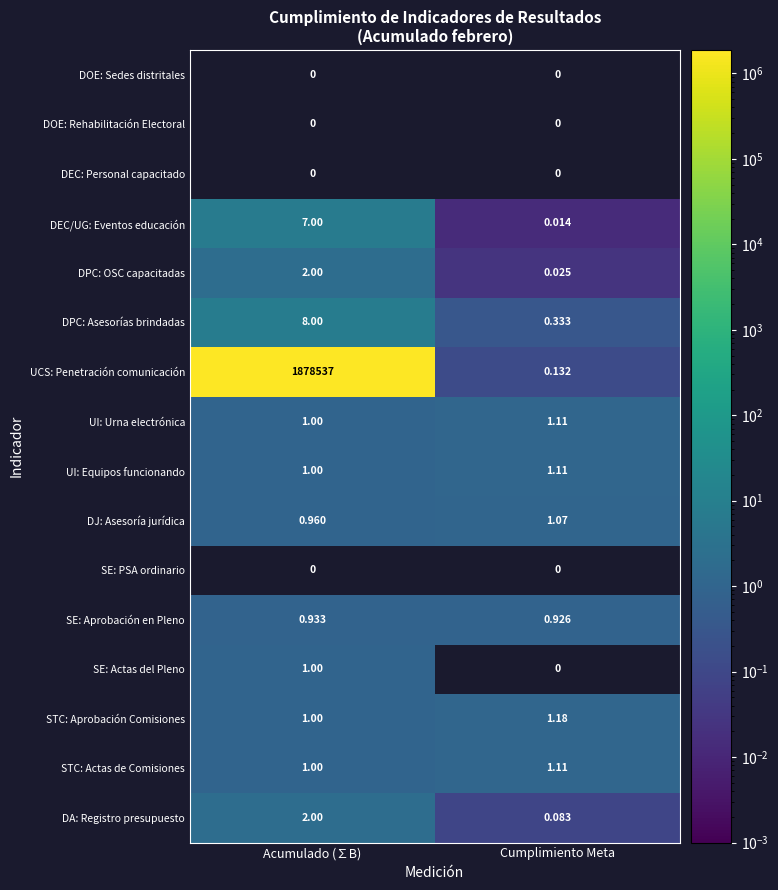

Which category has the highest value in the UI: Equipos funcionando series?

Cumplimiento Meta